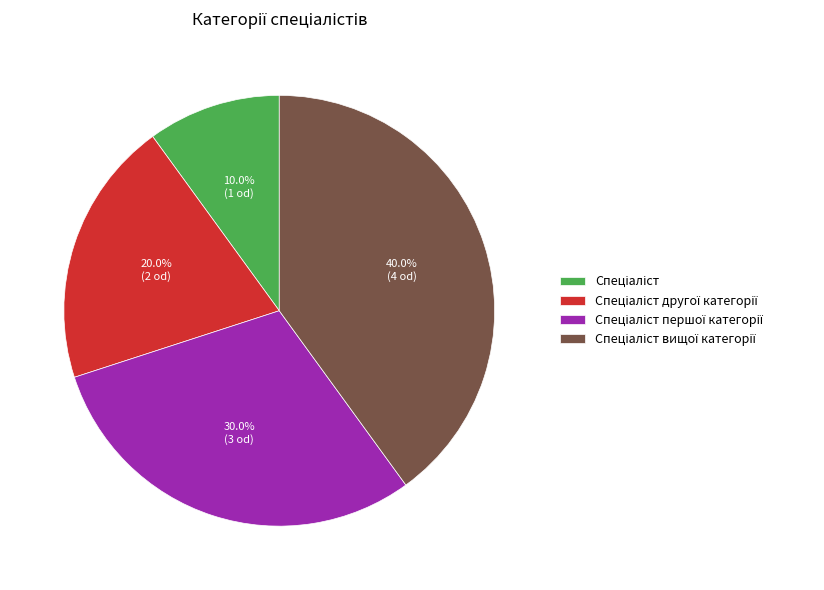

Is there any slice that represents more than half of the pie?

No